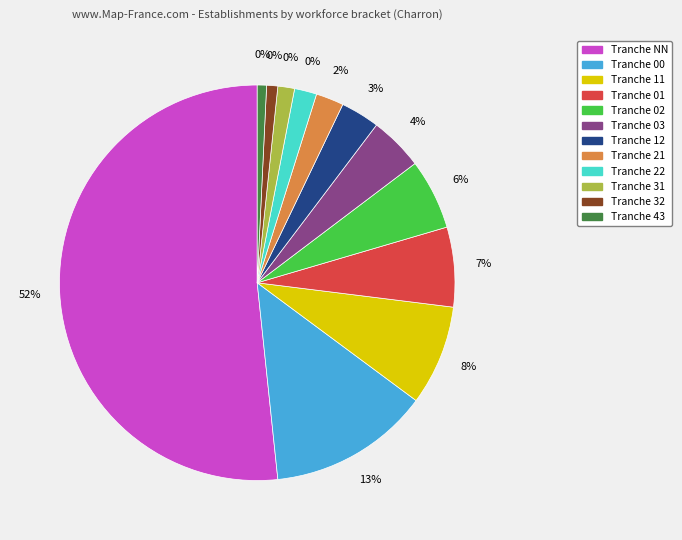

The 12 slice represents 3% of the pie. True or false?

True